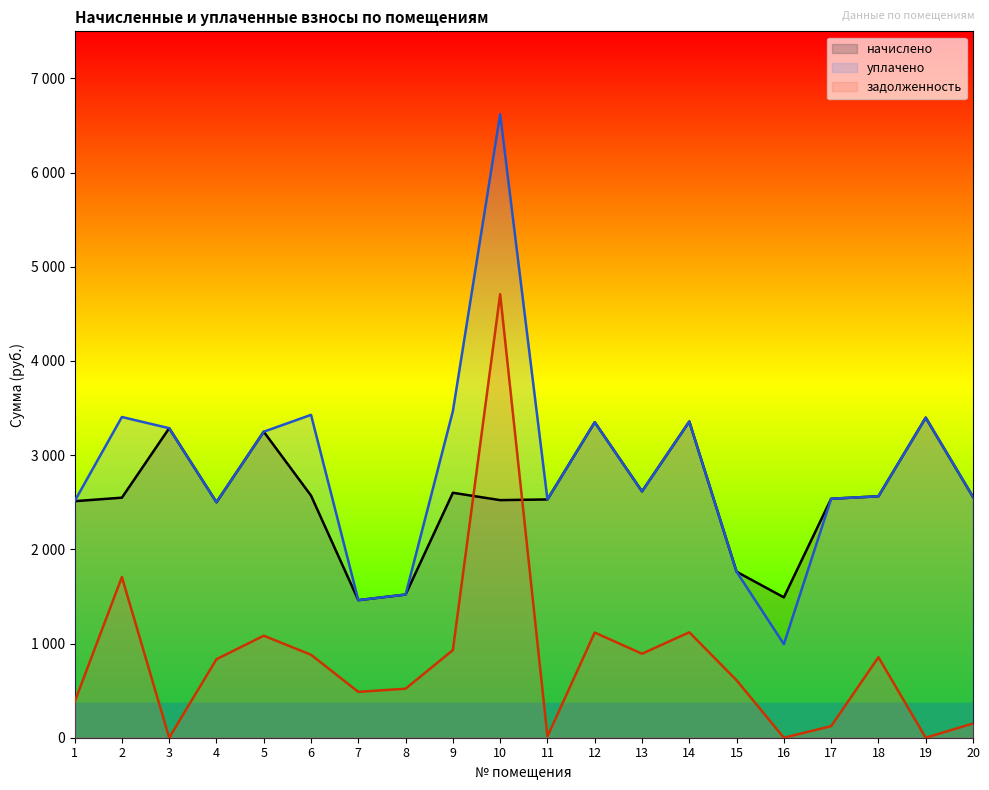

True or false: уплачено and задолженность intersect in this chart.

False